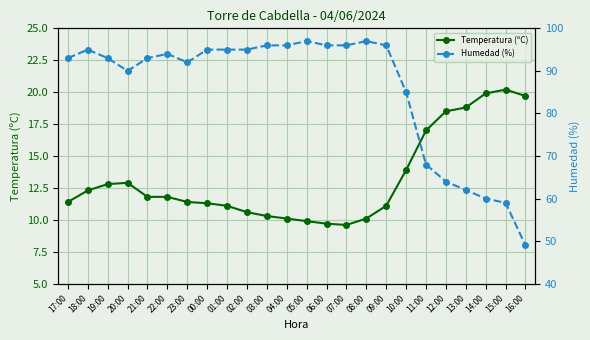

True or false: Temperatura (ºC) and Humedad (%) intersect in this chart.

False